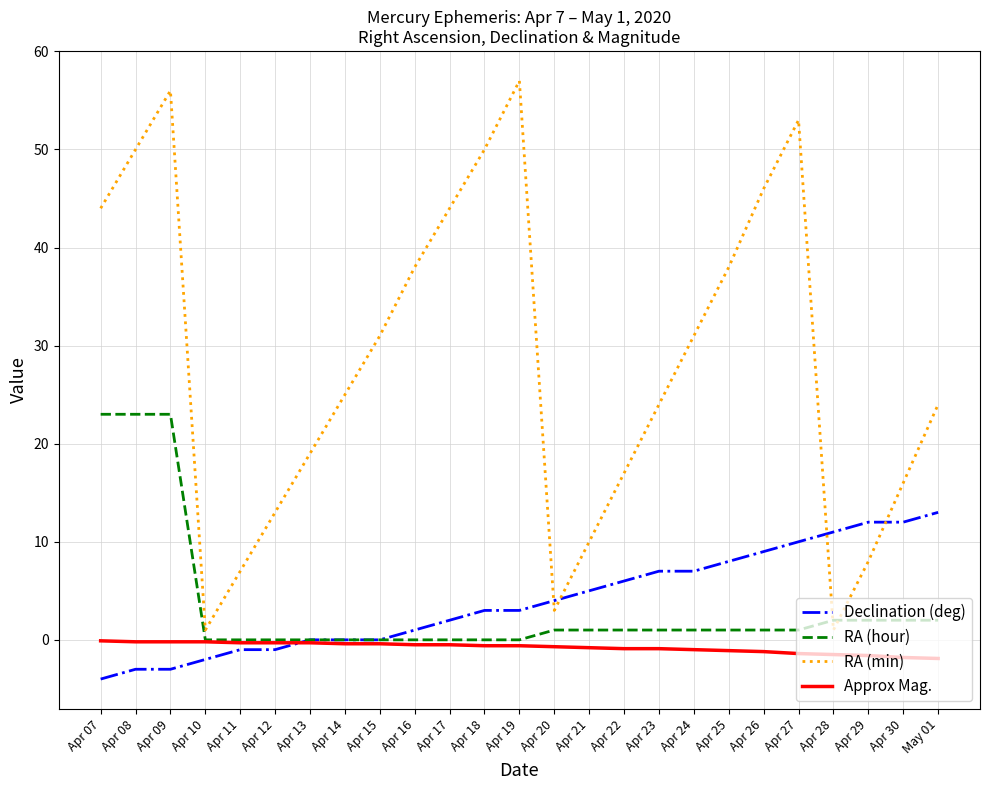

What are all the series names shown in the legend?

Declination (deg), RA (hour), RA (min), Approx Mag.